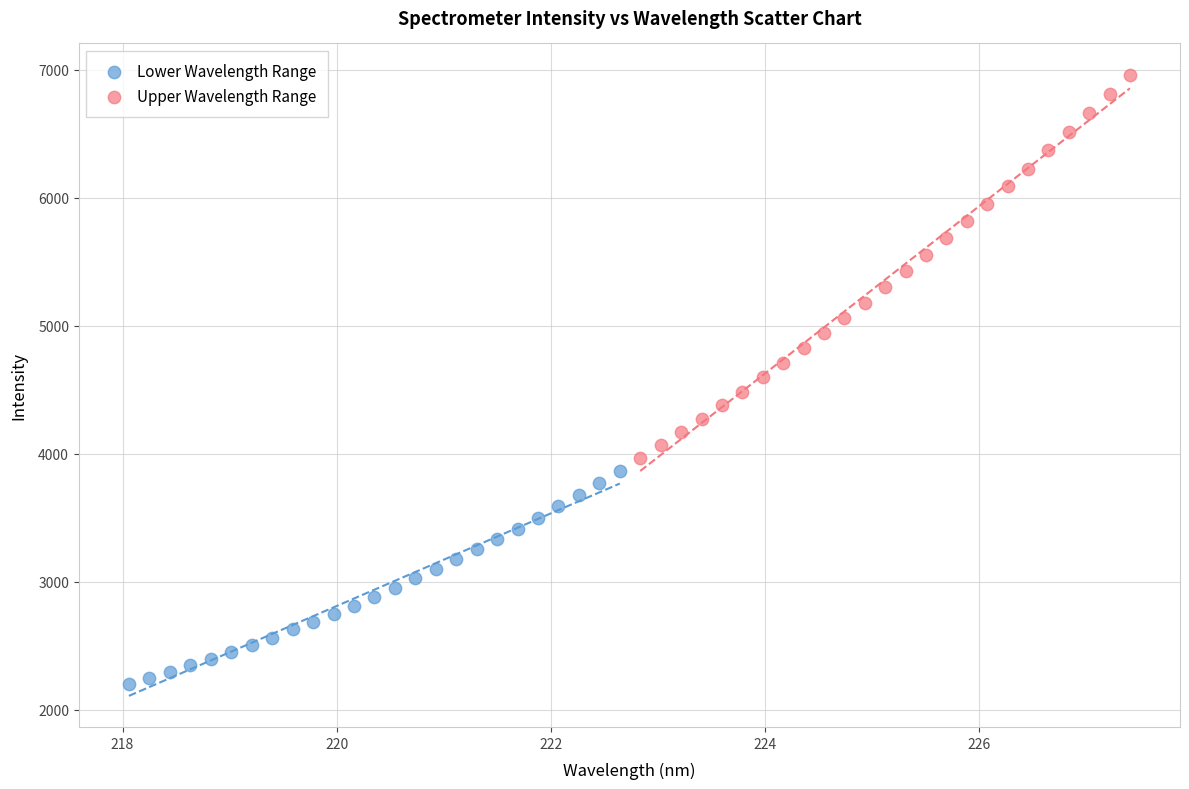

Which series contains the lowest Y value?

Lower Wavelength Range